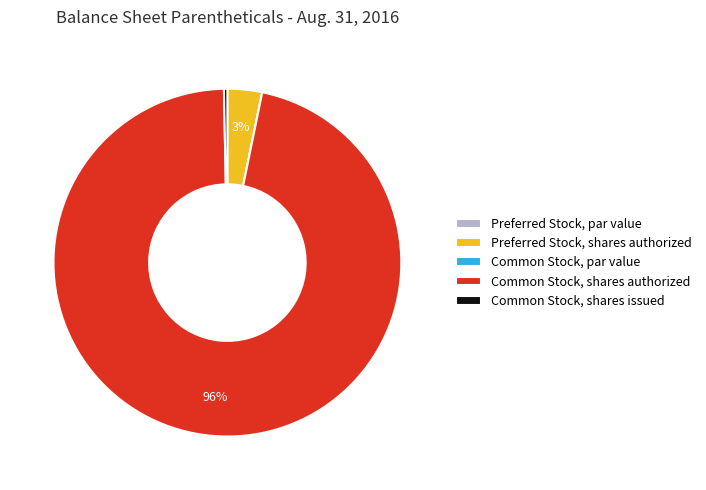

What is the largest slice in the pie chart?

Common Stock, shares authorized